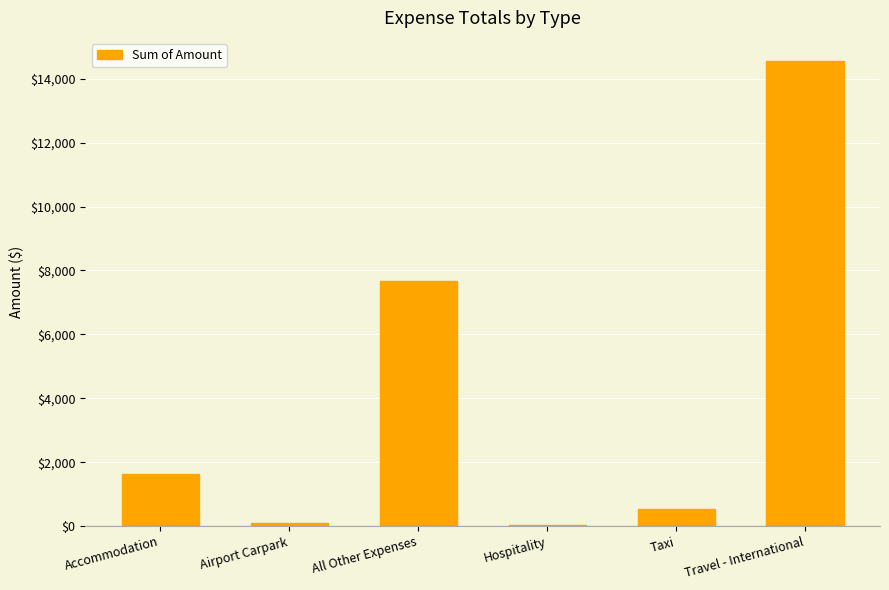

Count the number of categories in the chart.

6